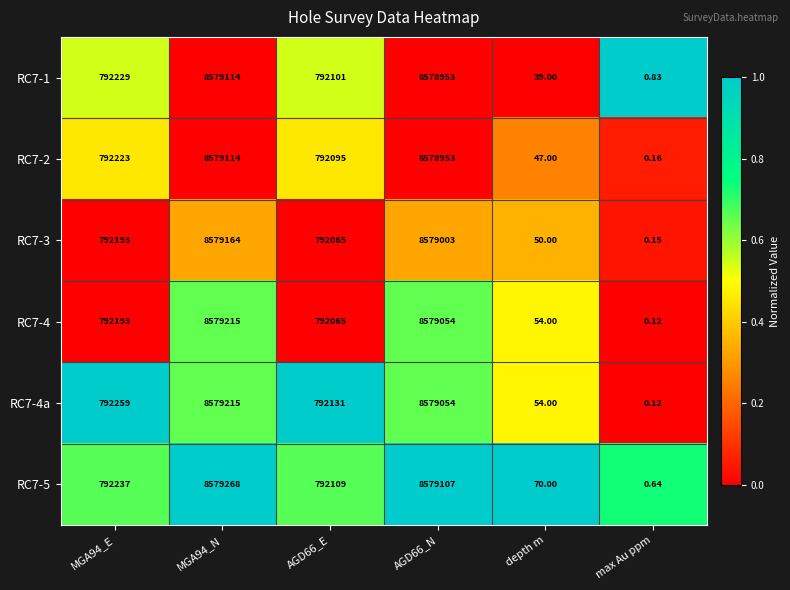

Is the value of RC7-3 at depth m greater than the value of RC7-1 at depth m?

Yes